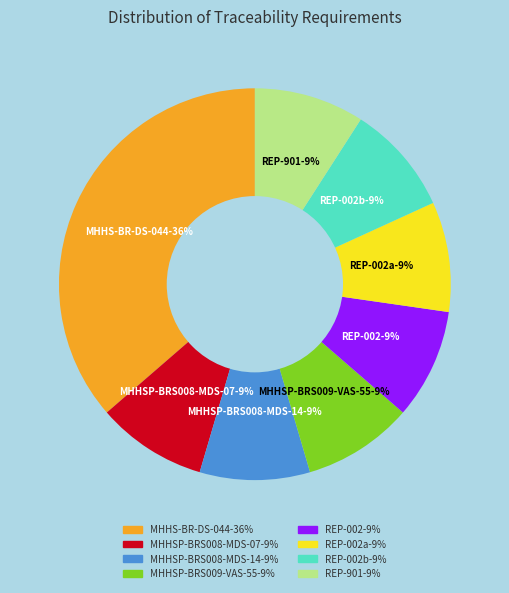

How many slices are in this pie chart?

8